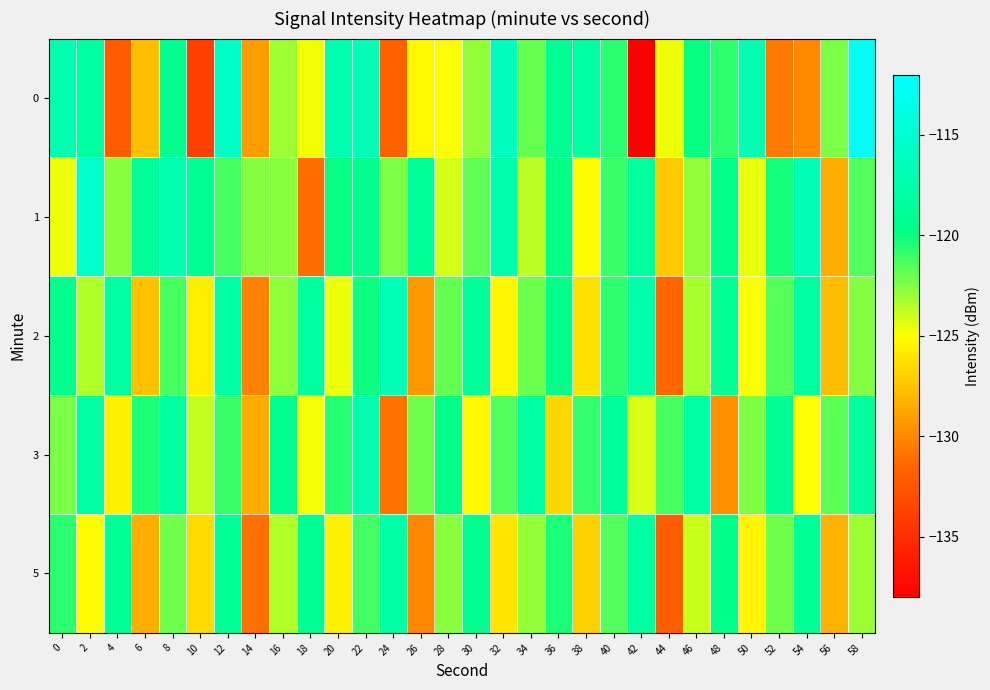

How many data points does each series have?

30